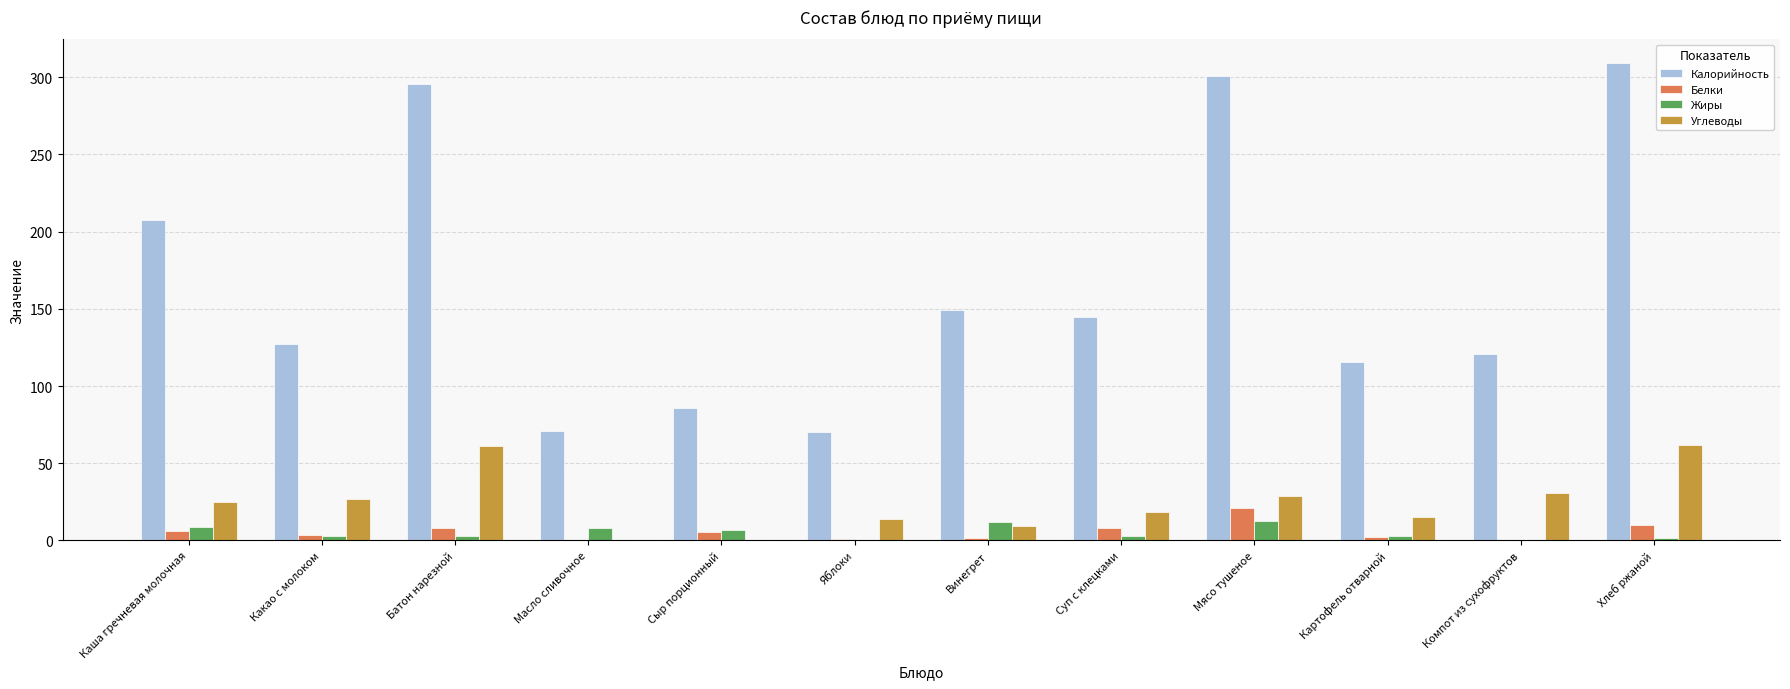

The Белки series shows 5.6 at Сыр порционный. True or false?

True